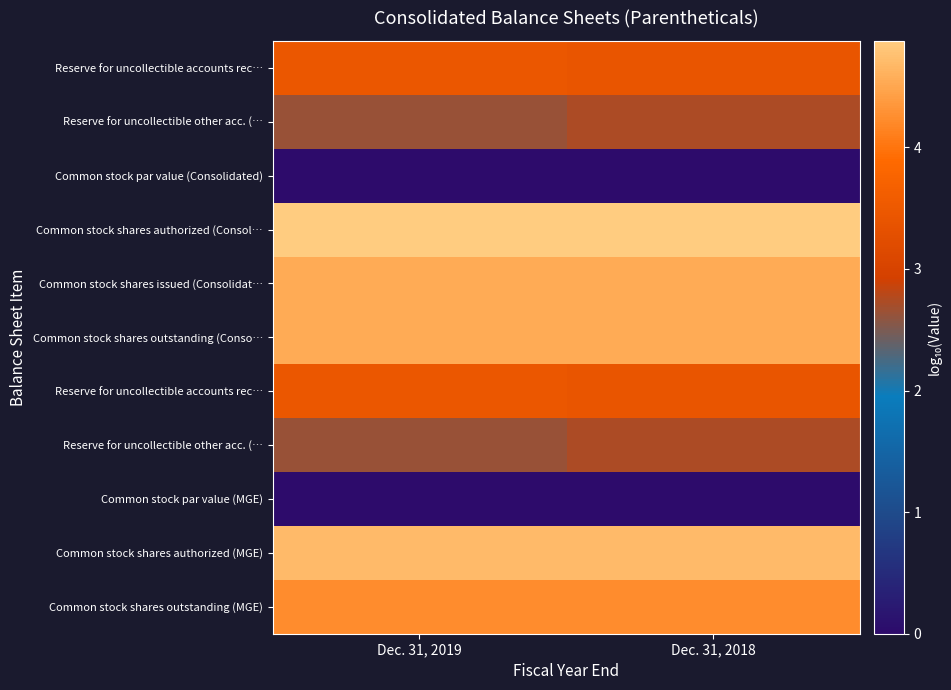

At how many categories does at least one series exceed 1?

2